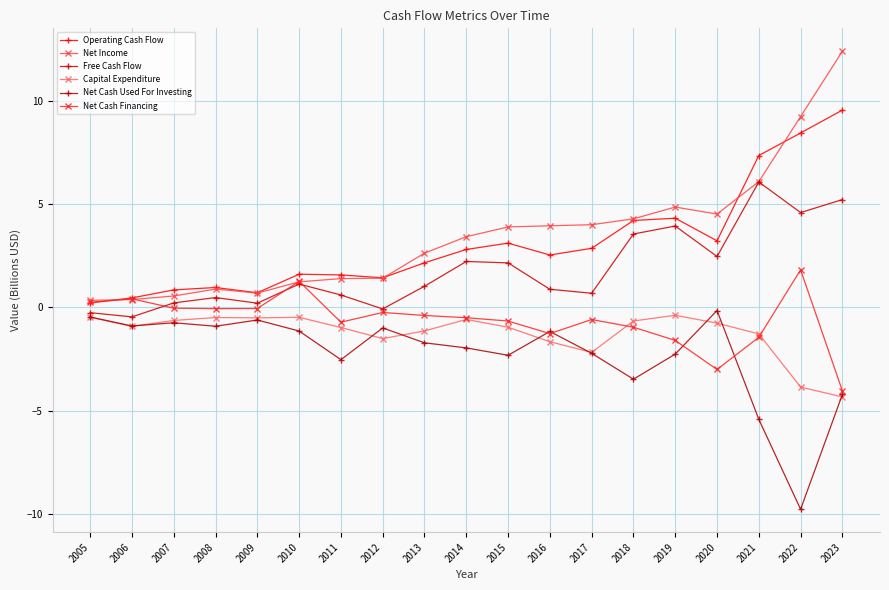

What is the difference between the maximum and minimum values in the Operating Cash Flow series?

9.3